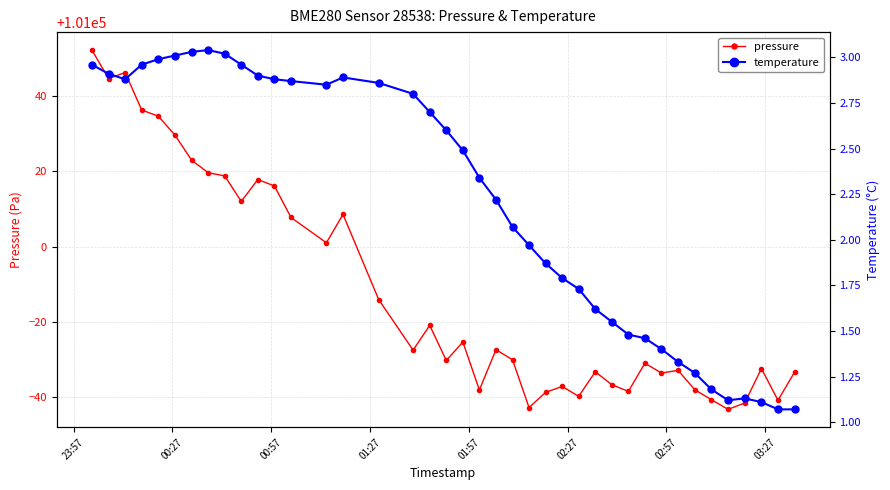

What is the value of the pressure point at the 23rd from the left?

100969.9